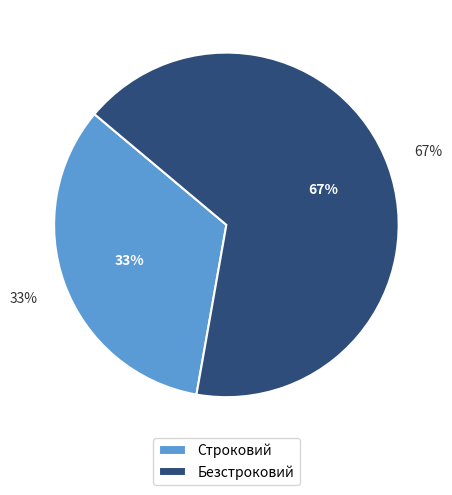

Does Строковий account for over 50% of the chart?

No